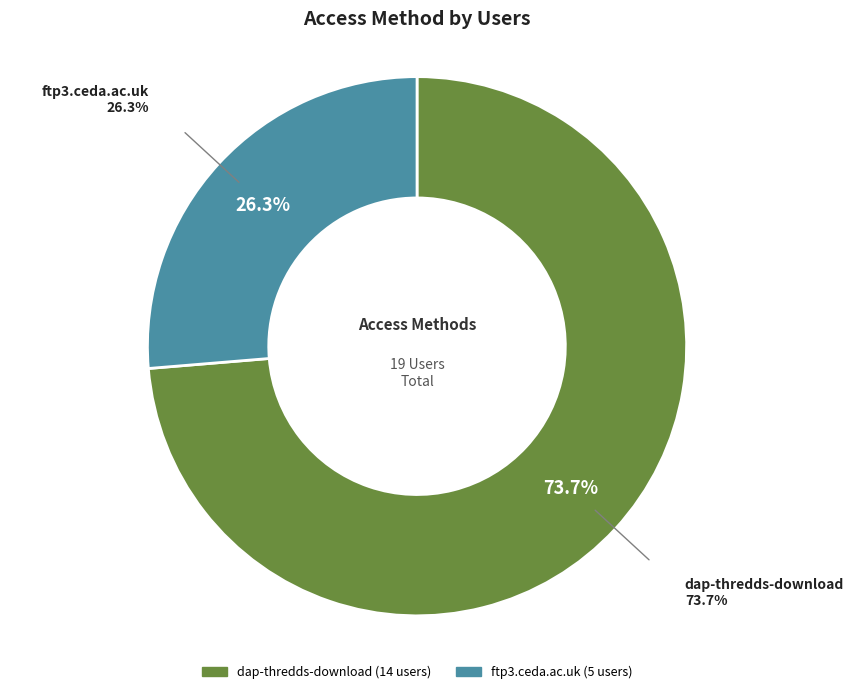

How many segments does this pie chart have?

2